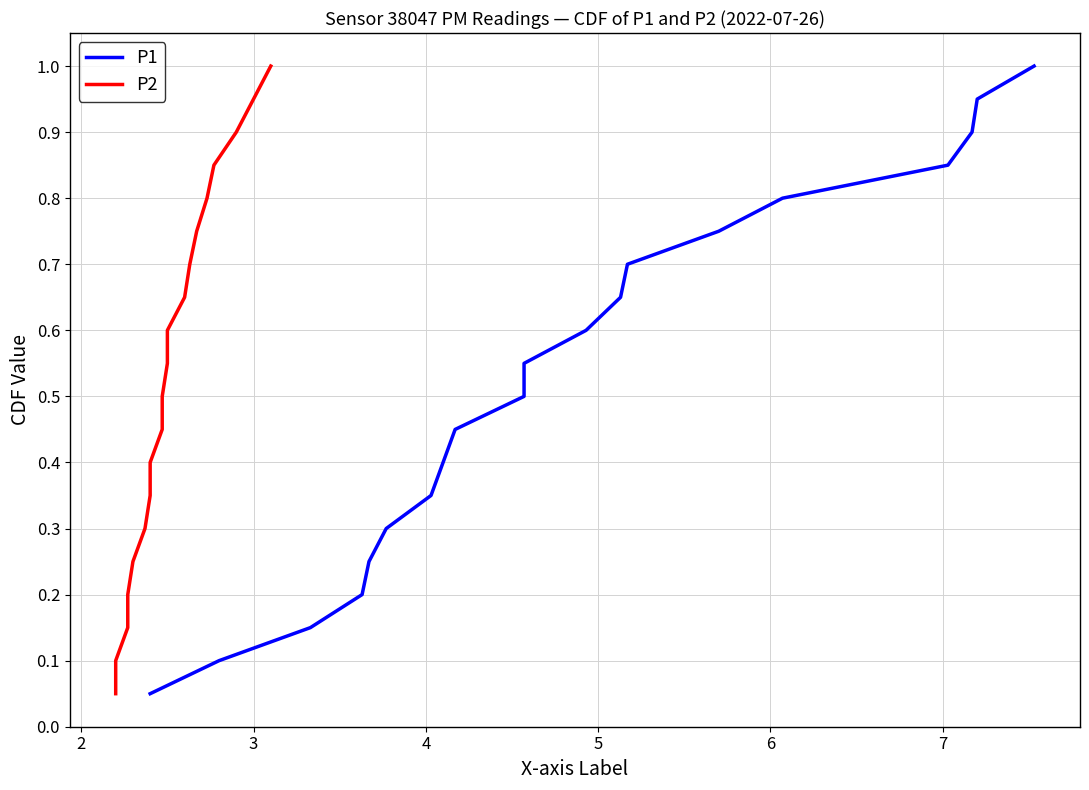

True or false: P1 and P2 cross at least once.

False